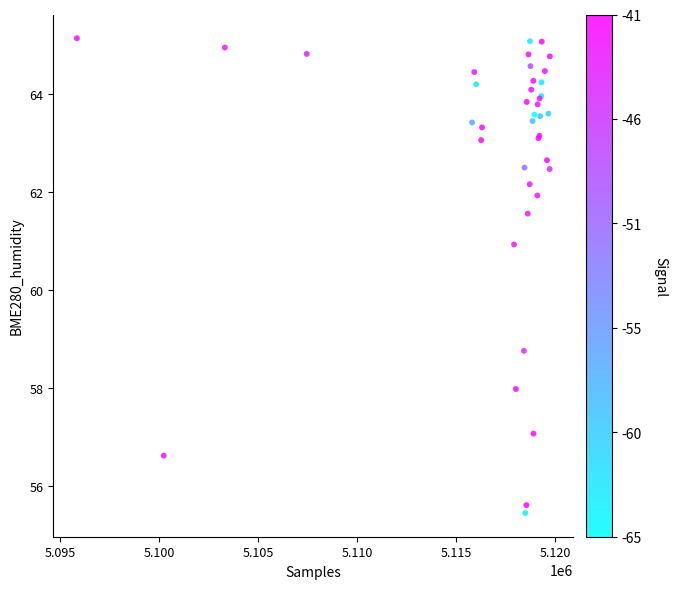

What Y value in the scatter plot is closest to 60?

60.9